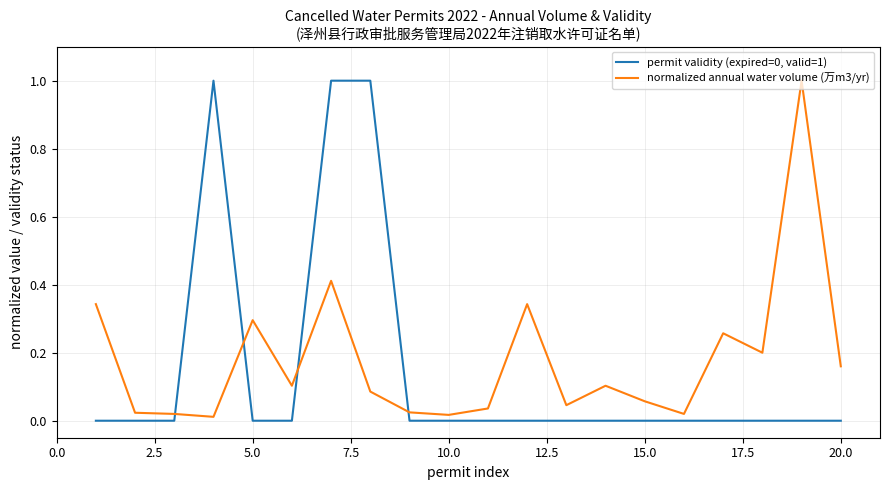

What is the maximum value for permit validity (expired=0, valid=1)?

1.0